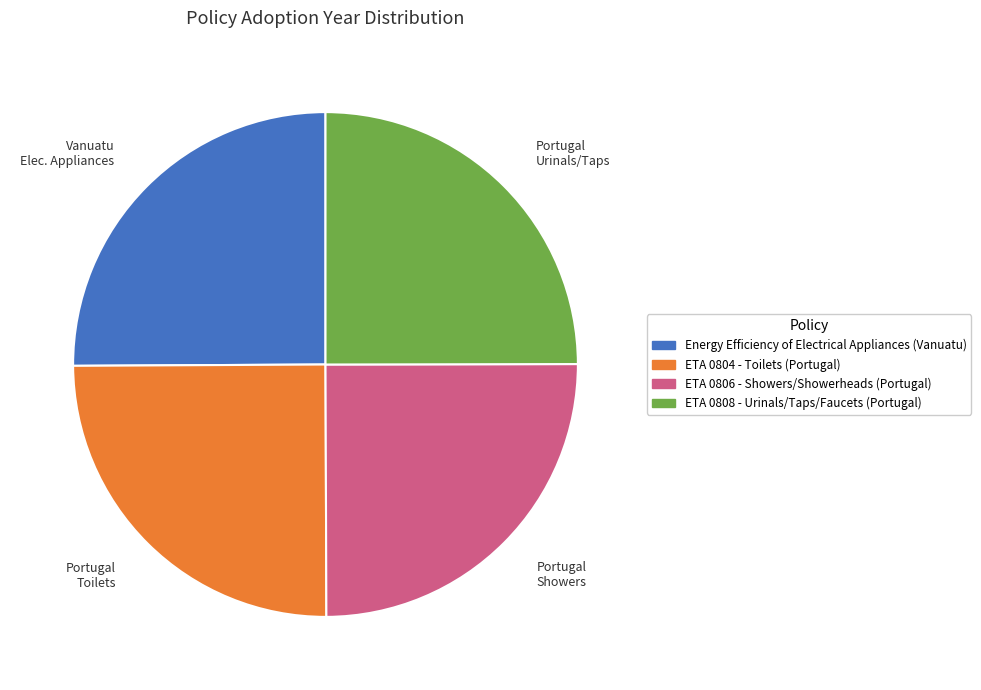

Is there a majority slice in this chart?

No